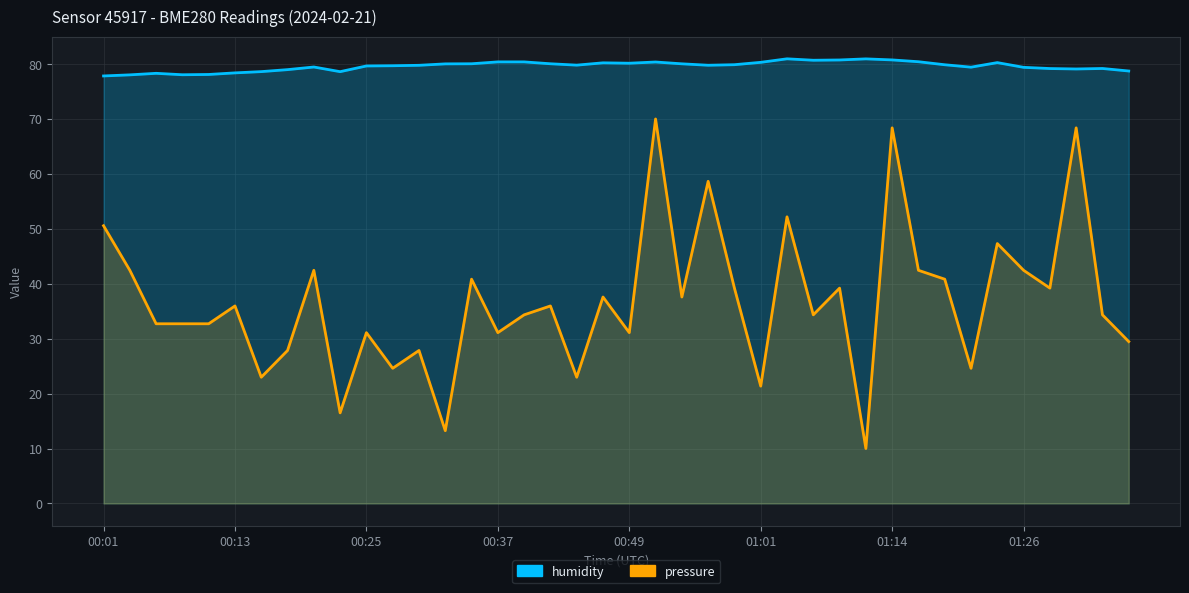

Is the value of pressure at 01:14 greater than the value of humidity at 32?

No